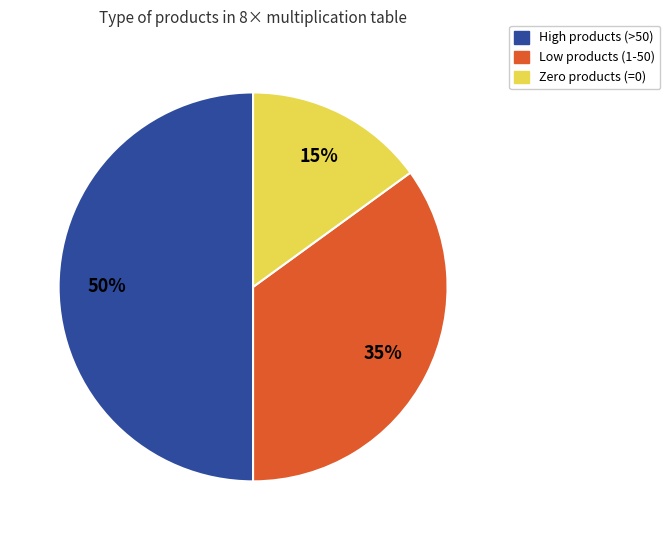

How many slices are in this pie chart?

3